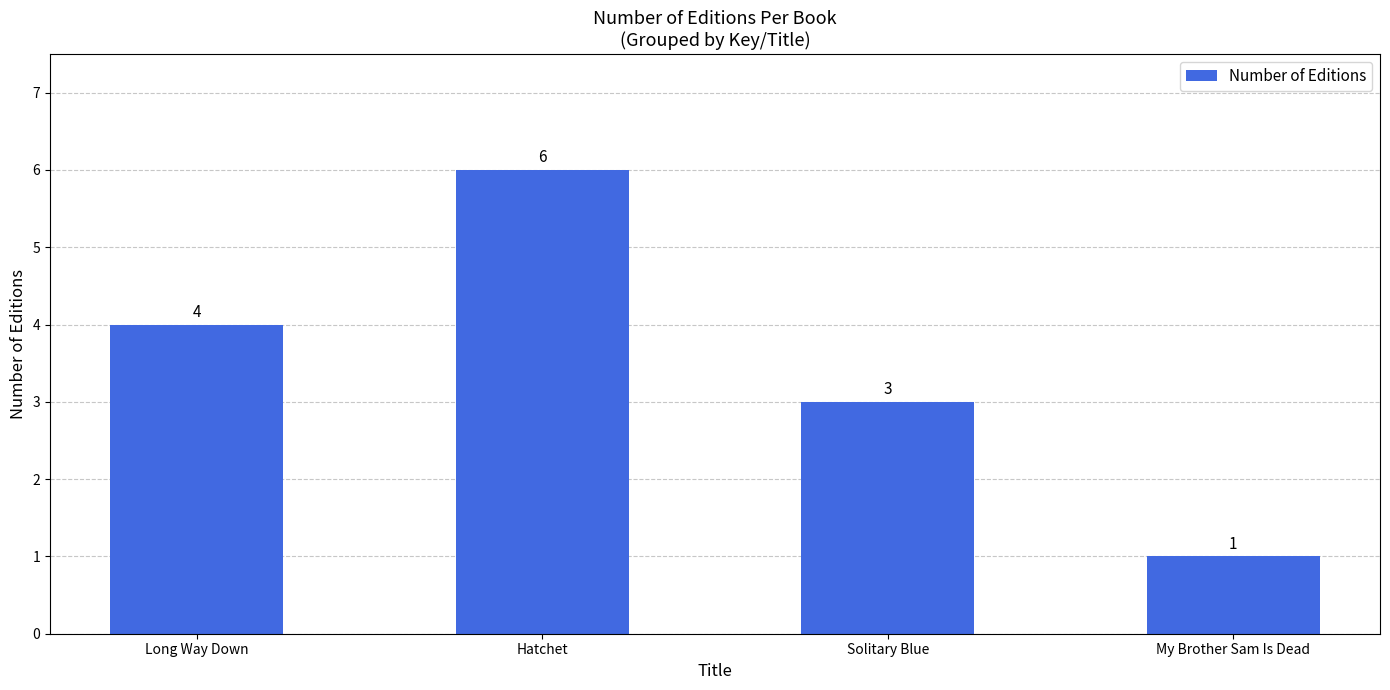

Where is the data nearest to the value 3?

Solitary Blue